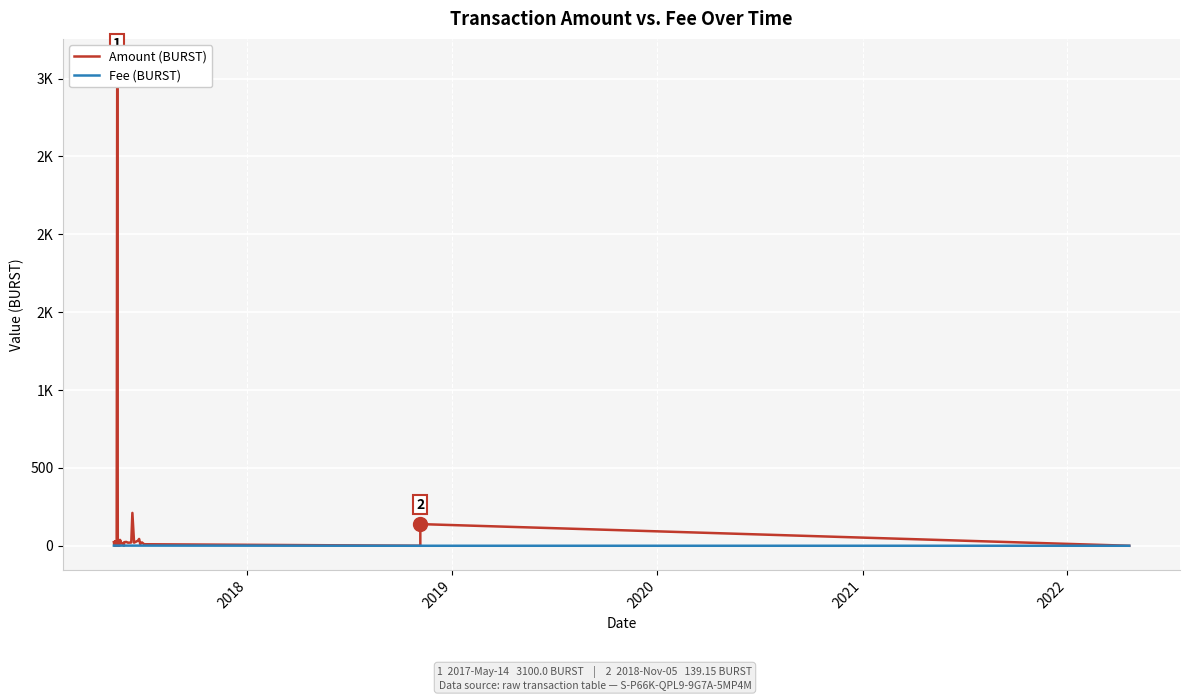

Which series has the largest range (max minus min)?

Amount (BURST)